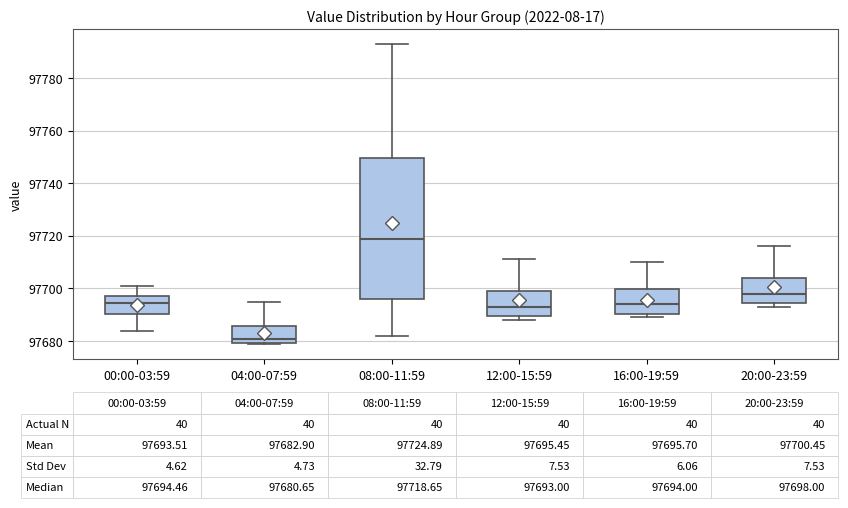

Which box's median line is the highest?

08:00-11:59